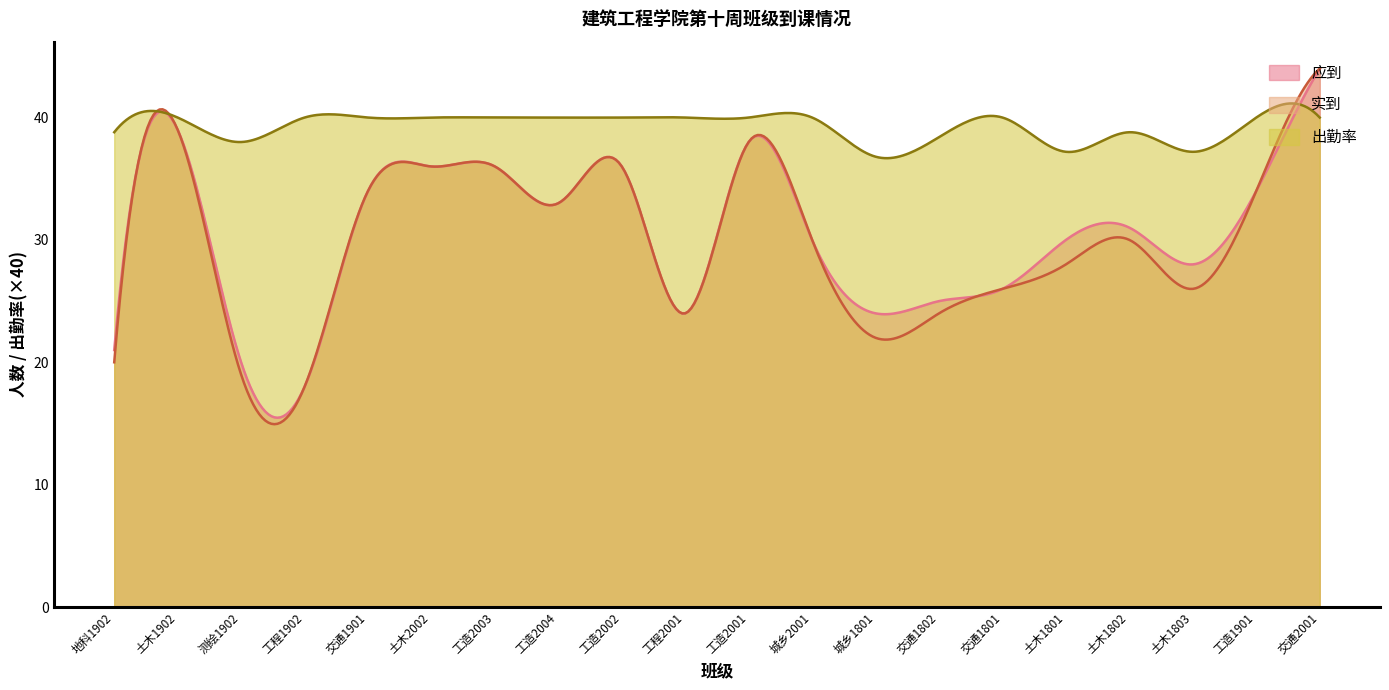

Count the 出勤率 values in the range 0 to 1.

20